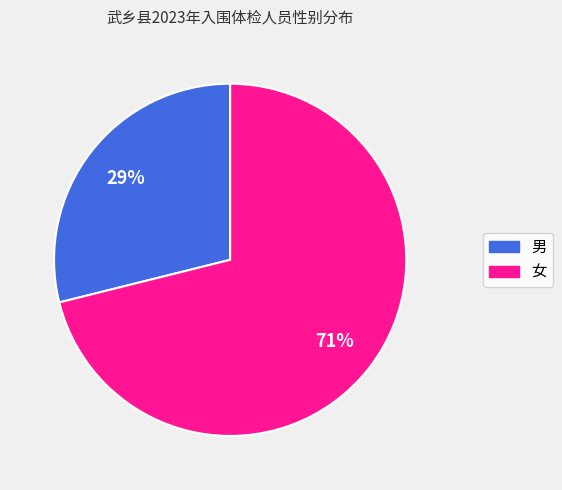

Is it true that 女 is 71% of the pie?

True